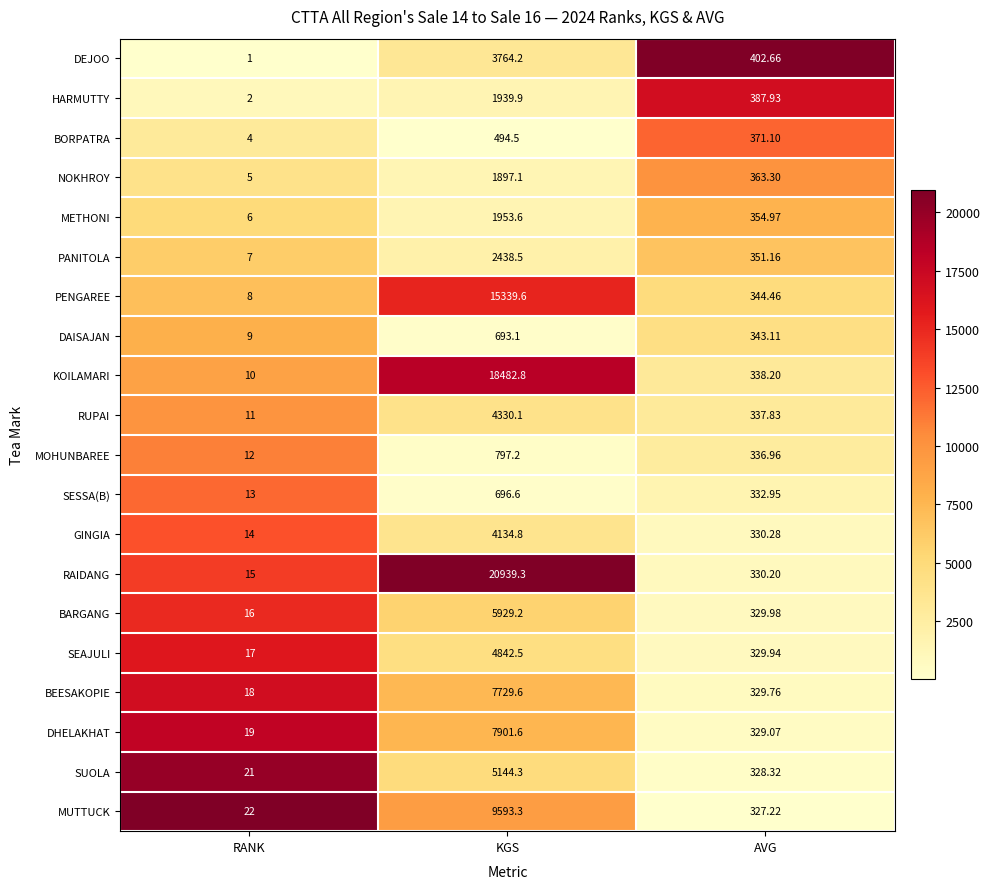

At which label is SEAJULI closest to 2429?

AVG